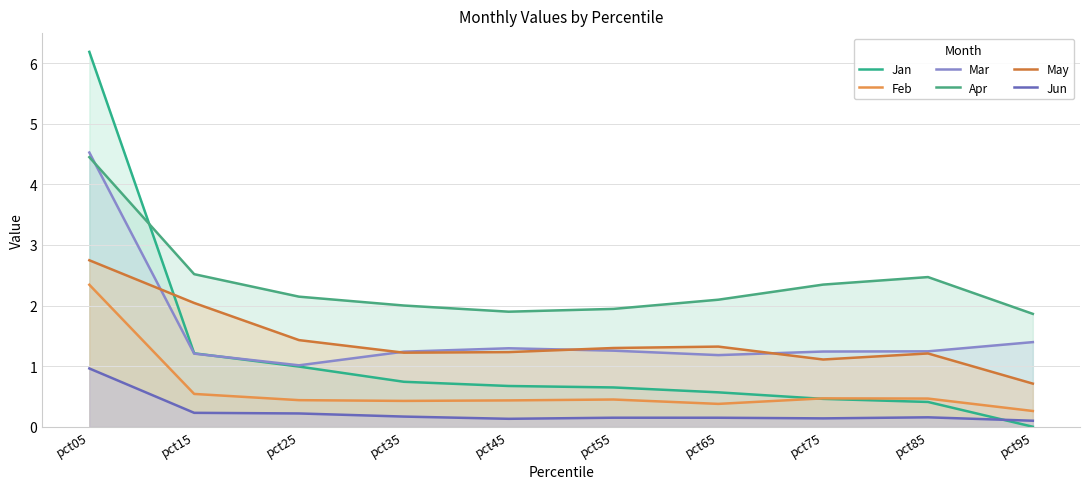

At which category is the sum across all series the highest?

pct05